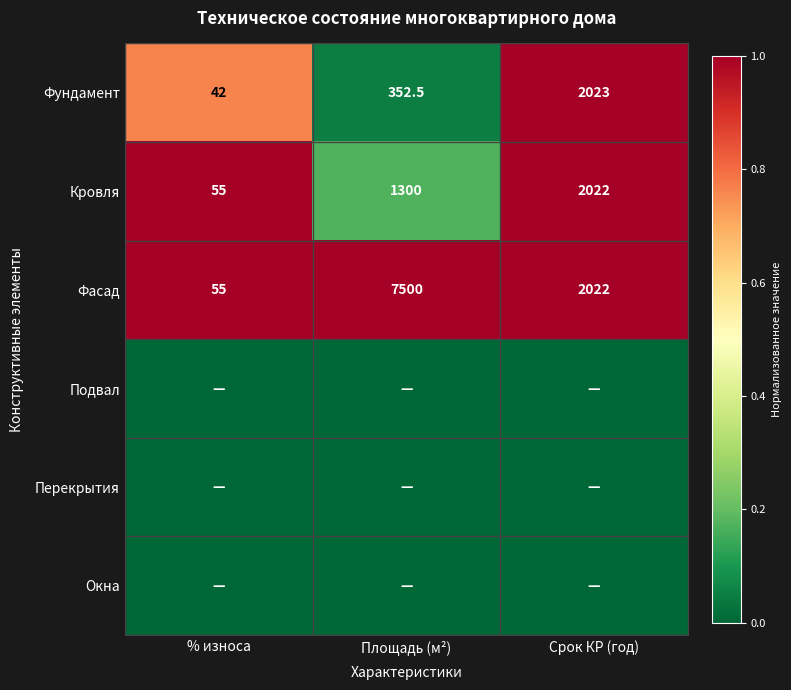

Is it true that Фасад equals 5125.3 at Площадь (м²)?

False